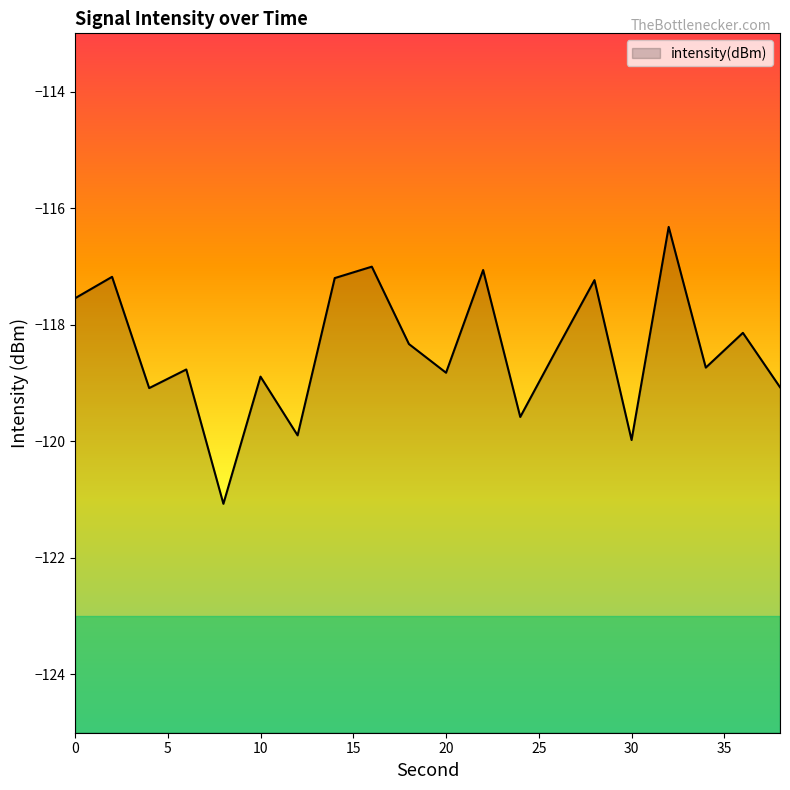

Does the chart have visible grid lines?

No